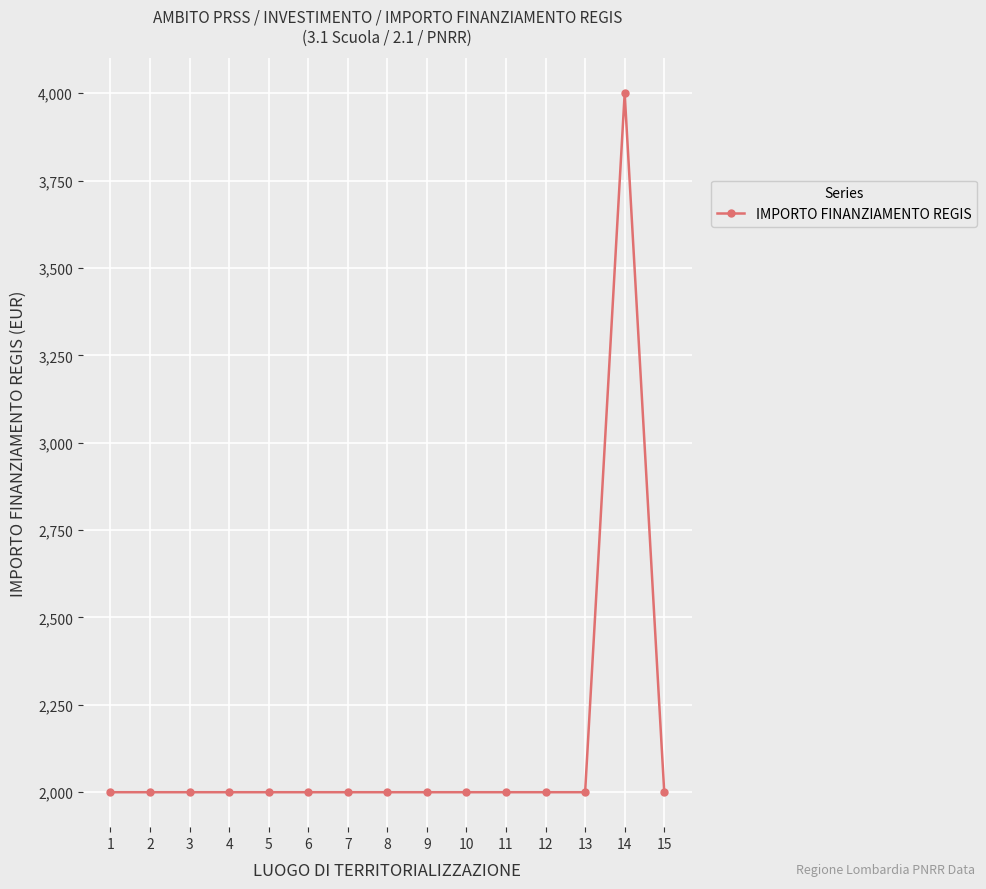

Does the chart display data point markers on the line(s)?

Yes